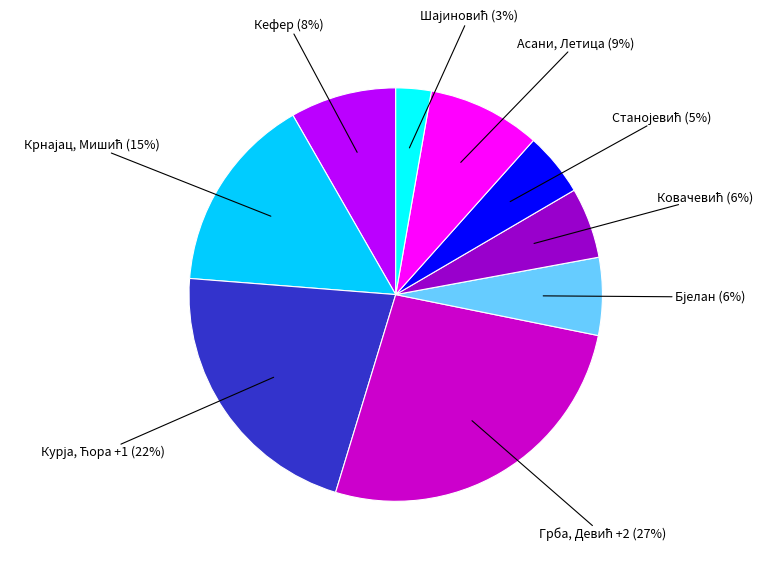

Does any single category account for the majority?

No